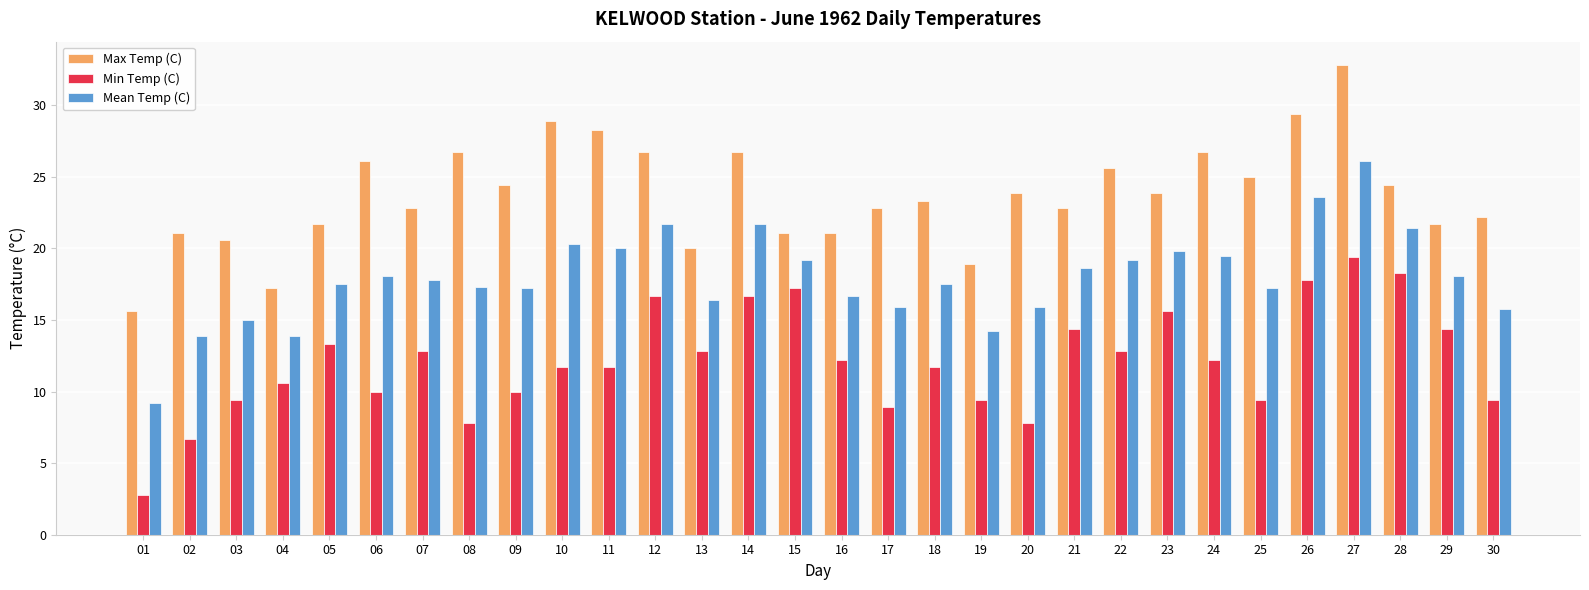

List the series in order of their peak value, highest first.

Max Temp (C), Mean Temp (C), Min Temp (C)